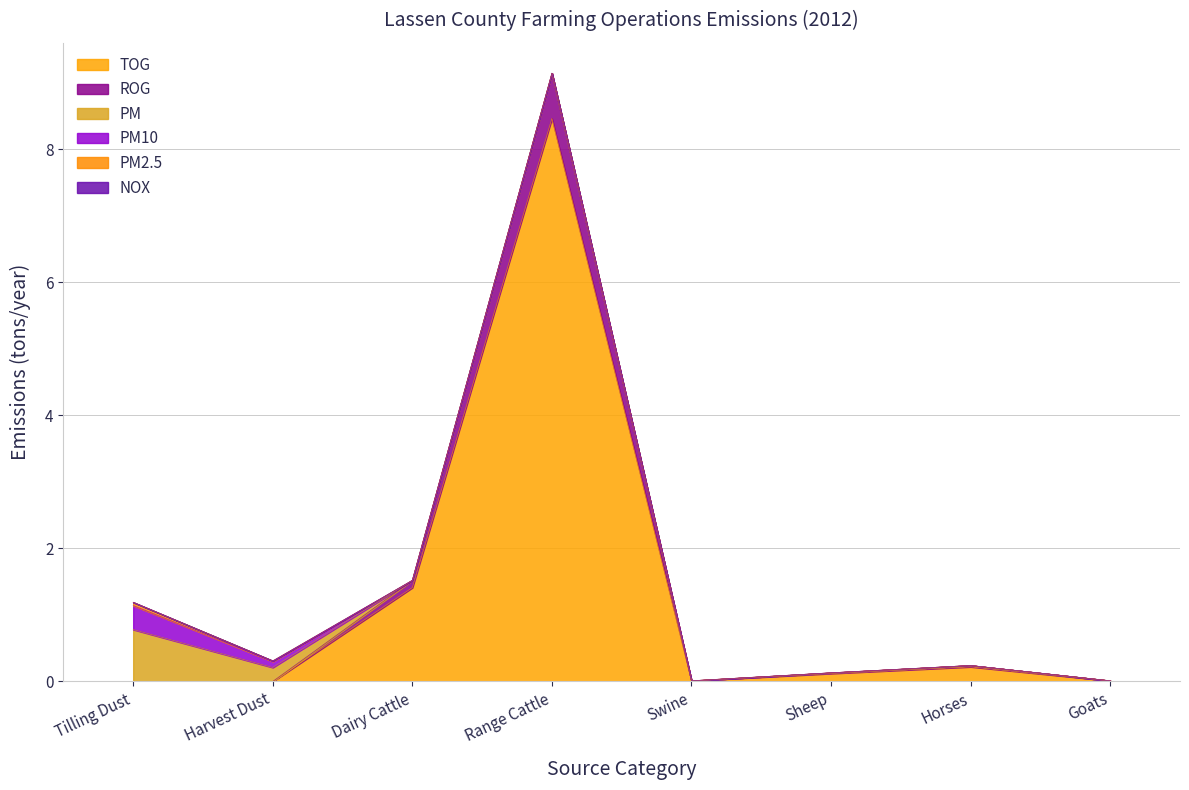

Is the value of ROG at Tilling Dust greater than the value of PM2.5 at Harvest Dust?

No